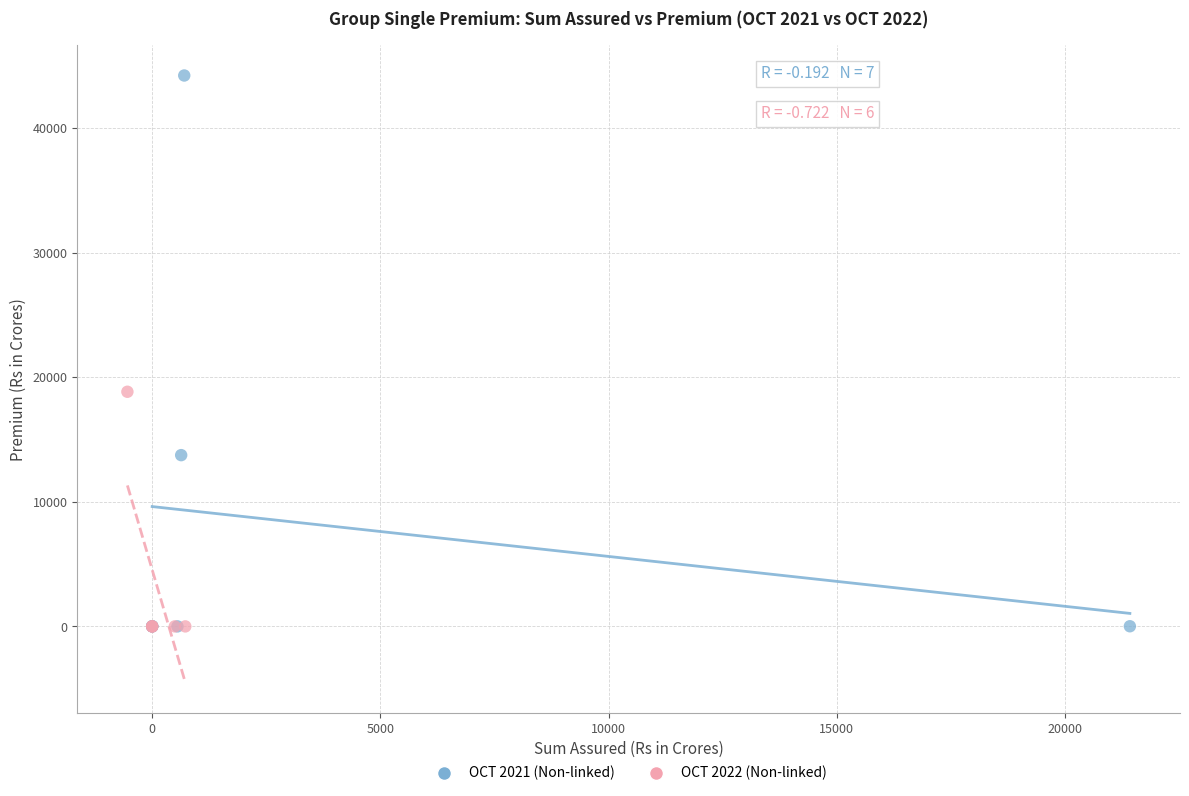

Which series has the largest Y range (max minus min)?

OCT 2021 (Non-linked)